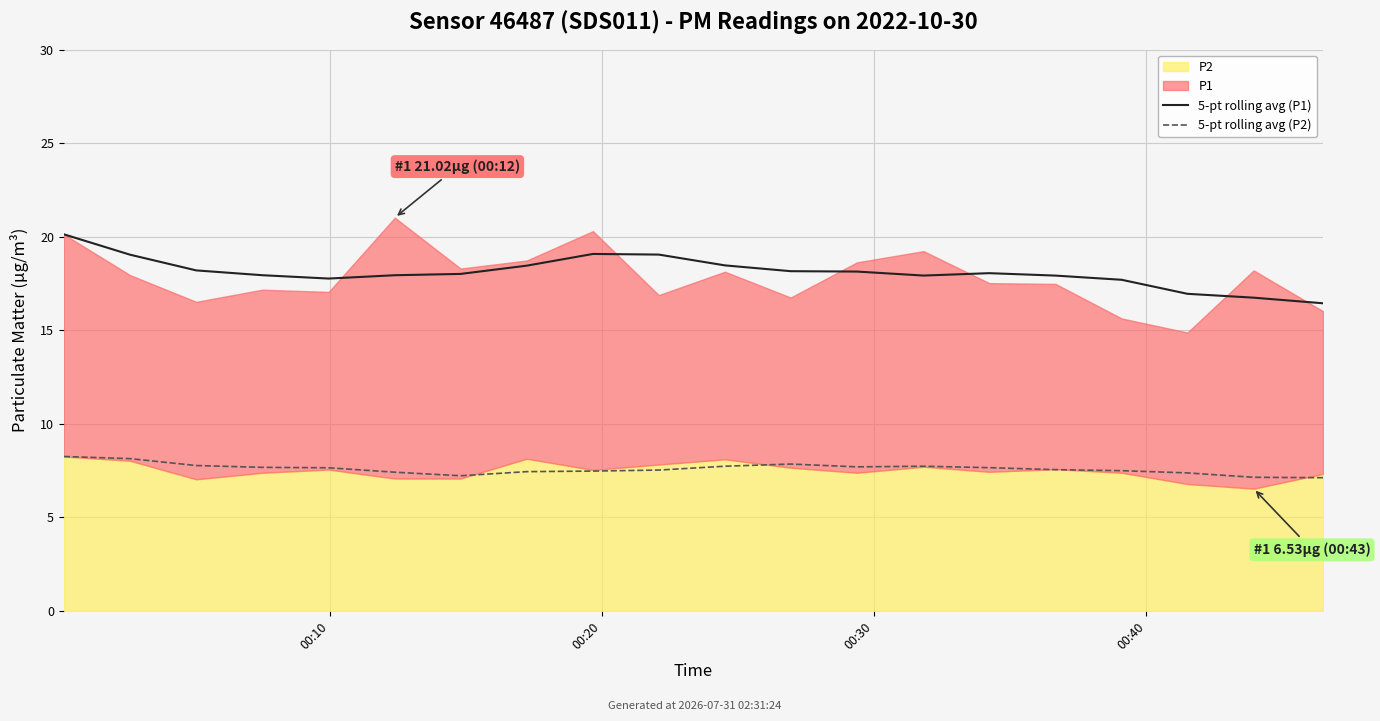

Where is the first local maximum for 5-pt rolling avg (P2)?

11